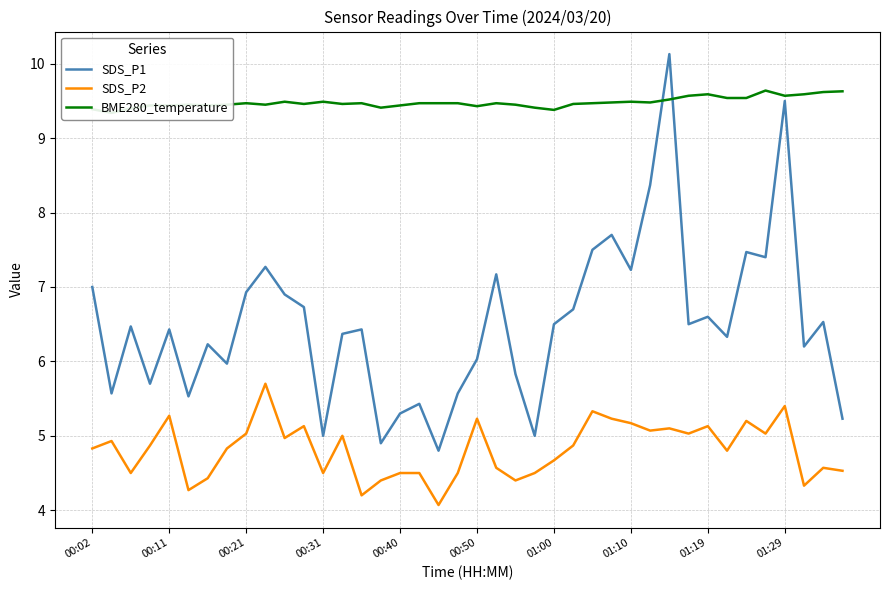

What is the average value of the SDS_P1 series?

6.5